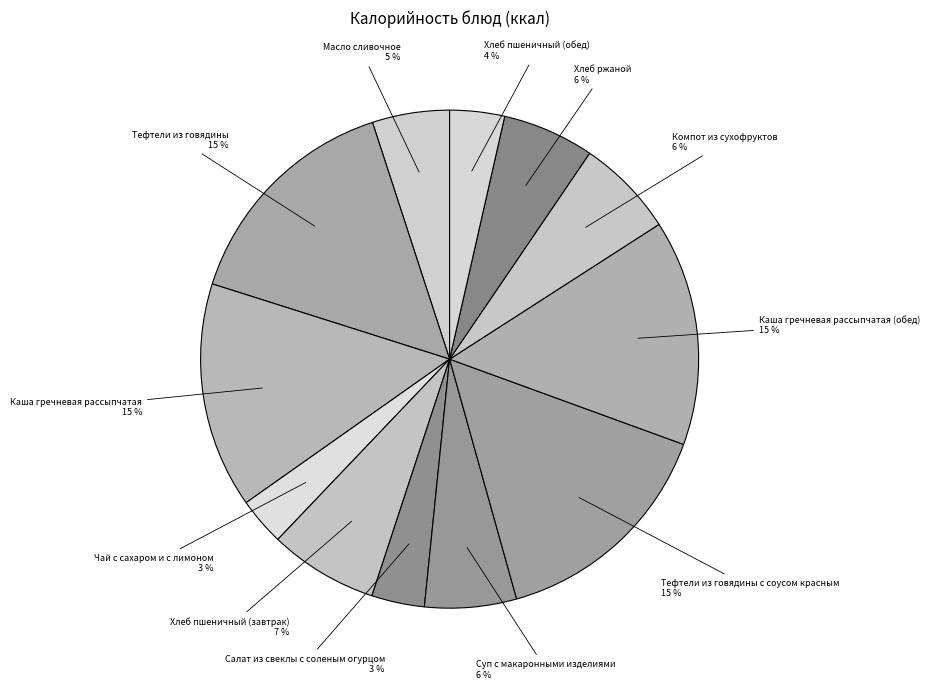

How many slices are in this pie chart?

12